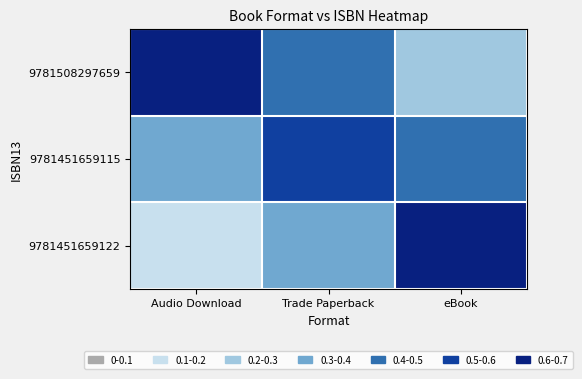

Reading right to left, extract all data points from this chart.

9781508297659: eBook=0.2	Trade Paperback=0.5	Audio Download=0.7
9781451659115: eBook=0.4	Trade Paperback=0.6	Audio Download=0.3
9781451659122: eBook=0.6	Trade Paperback=0.4	Audio Download=0.1